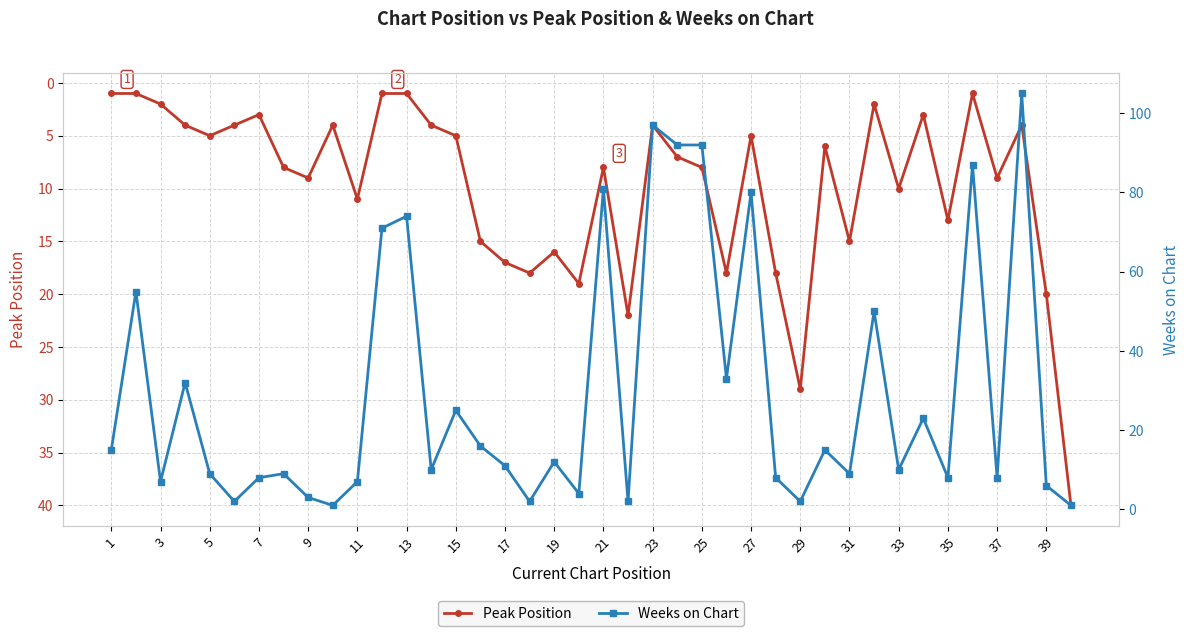

Rank the series by their average value, from highest to lowest.

Weeks on Chart, Peak Position